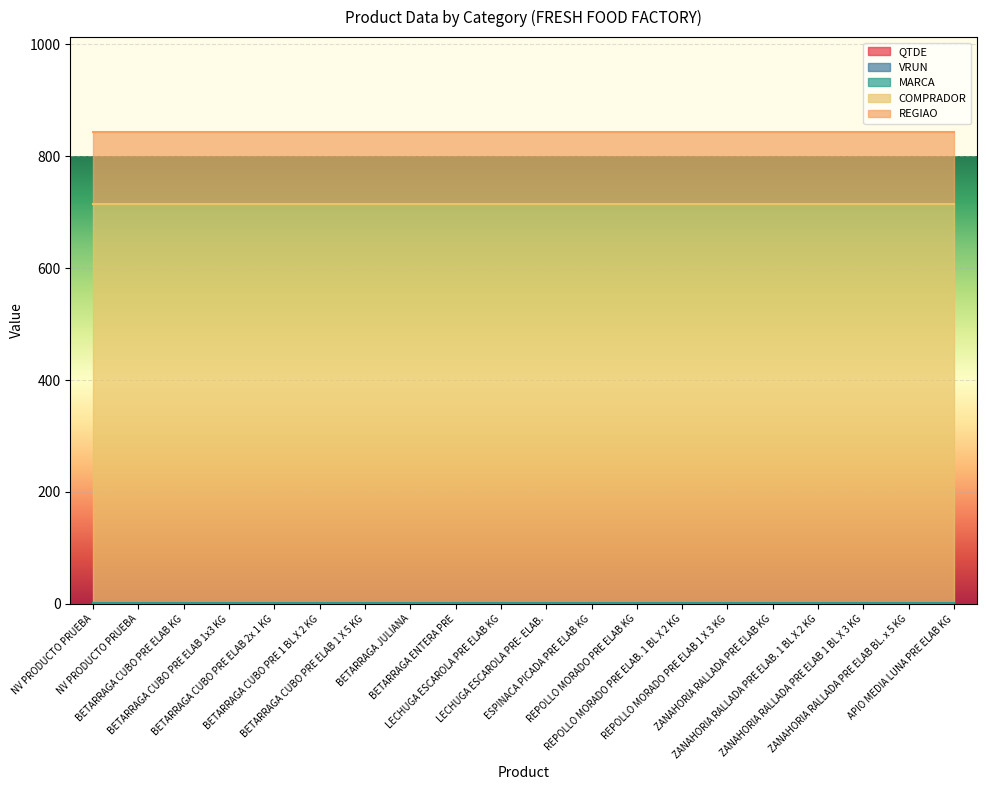

How many categories are shown in the chart?

20